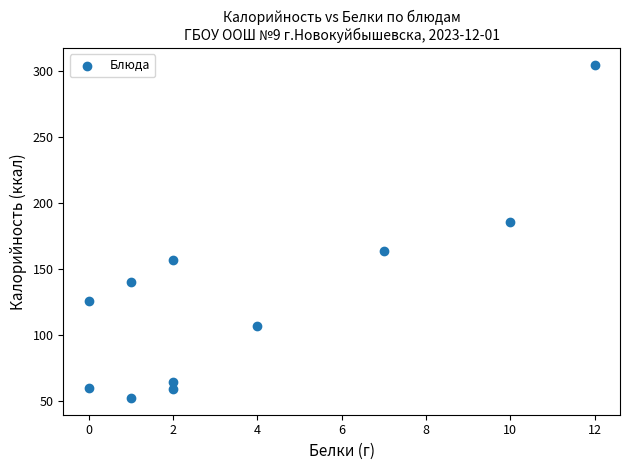

What is the average X value?

4